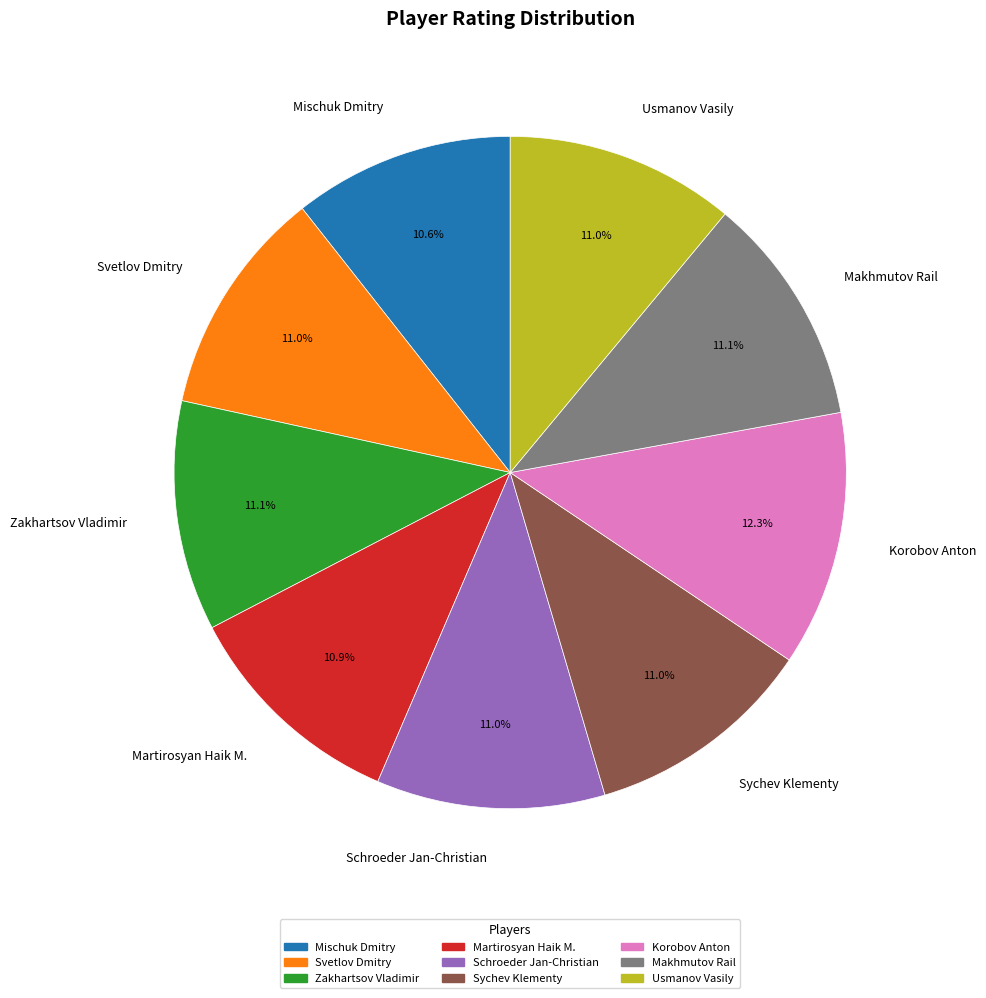

The Korobov Anton slice represents 12% of the pie. True or false?

True